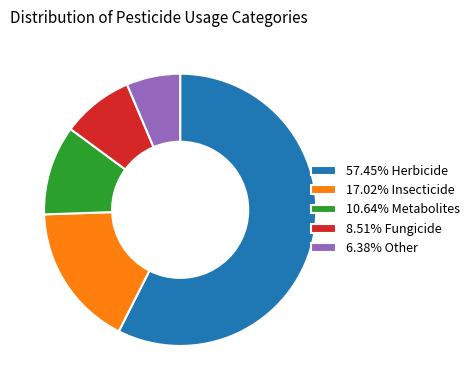

Does 57.45% Herbicide account for over 50% of the chart?

Yes